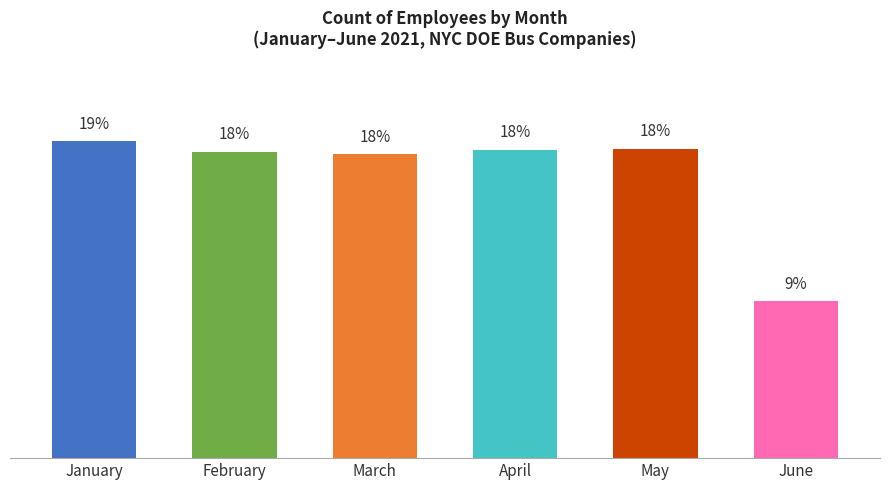

Which label corresponds to the smallest value in the chart?

June